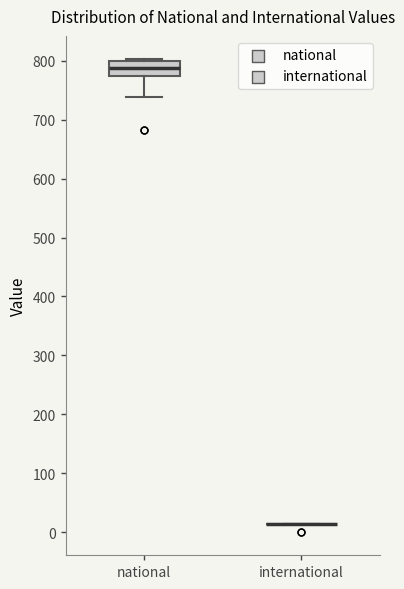

Reading left to right, read every box against the y-axis: the position of its median line, the range the box covers, and the ends of its whiskers. The values are not printed on the chart, so give them approximately, as read against the axis.

national: median 790, box 770 to 800, whiskers 740 to 800
international: box collapsed to a line at 10, whiskers 10 to 10